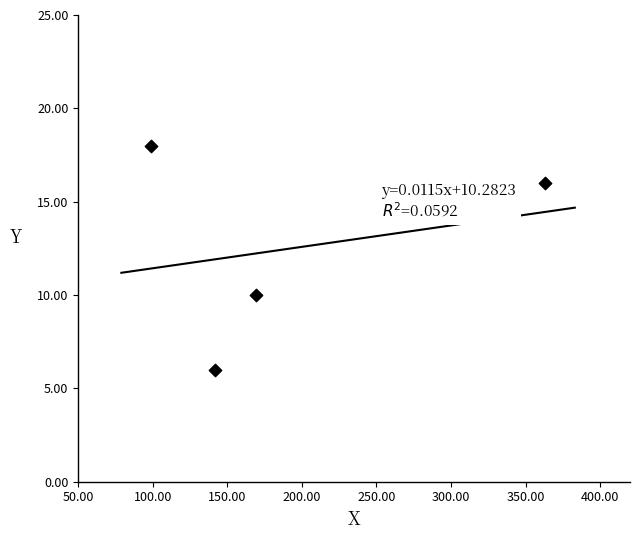

What is the range of X values (max minus min)?

264